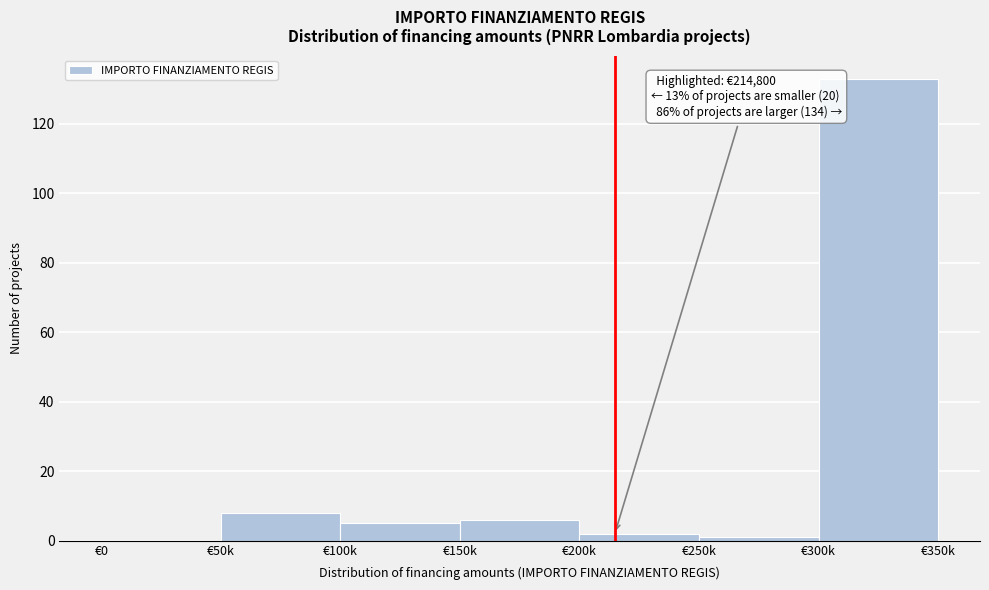

Reading left to right, what are all the values shown in this chart?

€0=0	€50k=8	€100k=5	€150k=6	€200k=2	€250k=1	€300k=133